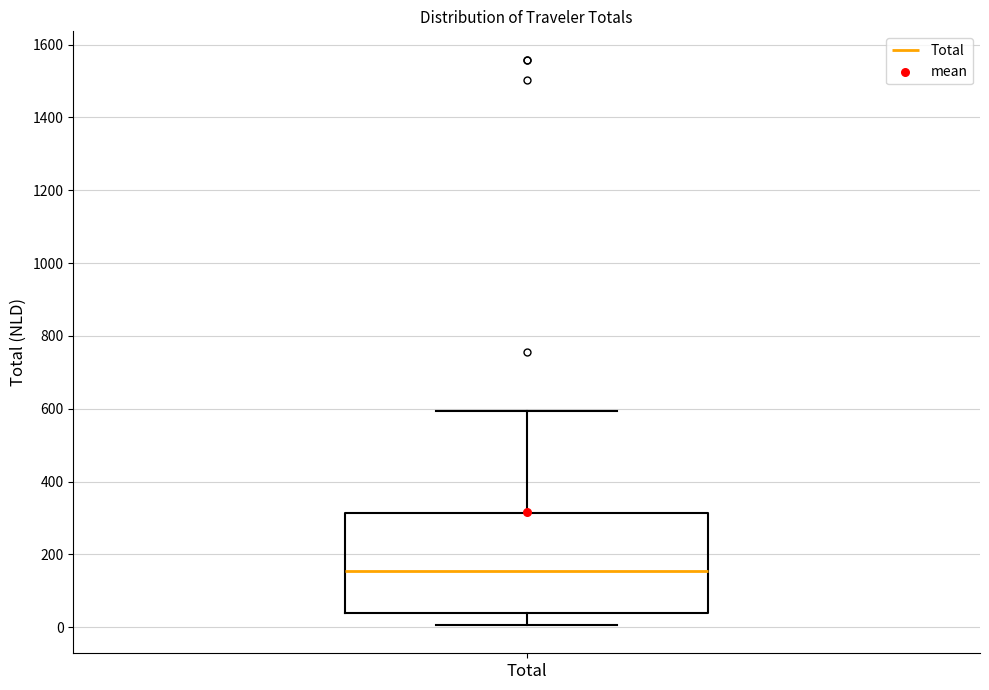

Where is the lower edge of the box for Total on the y-axis? The values are not printed on the chart, so give them approximately, as read against the axis.

40